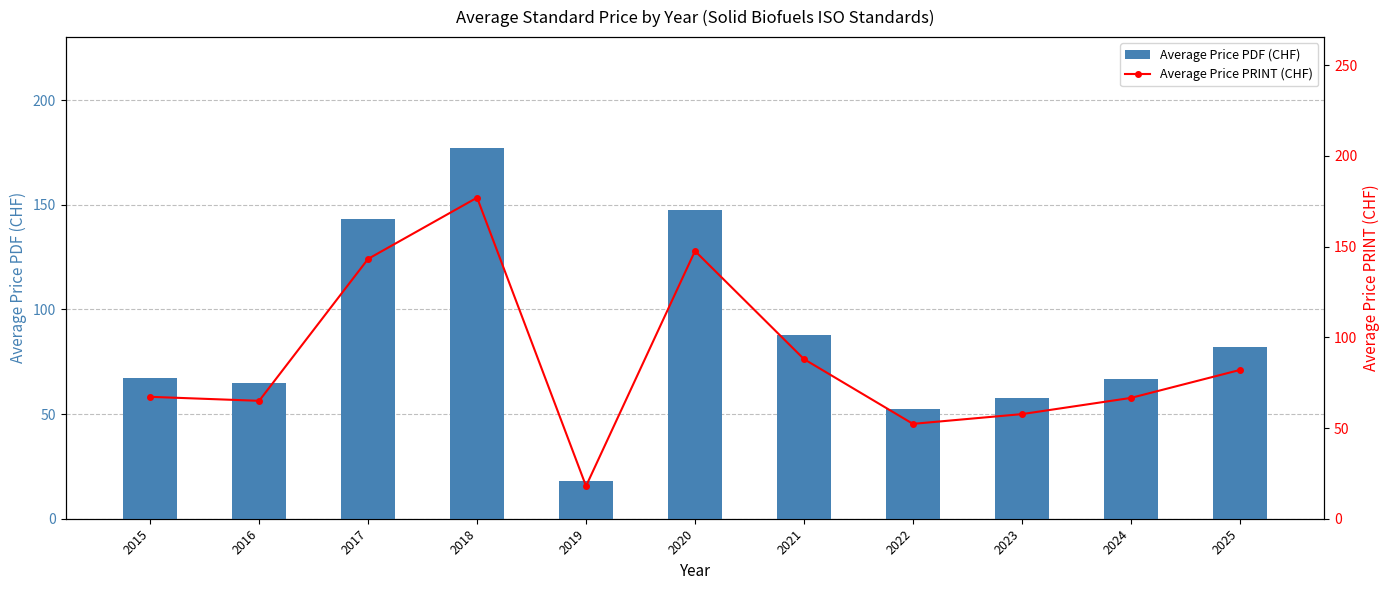

How many values in the Average Price PRINT (CHF) series are below 67?

5